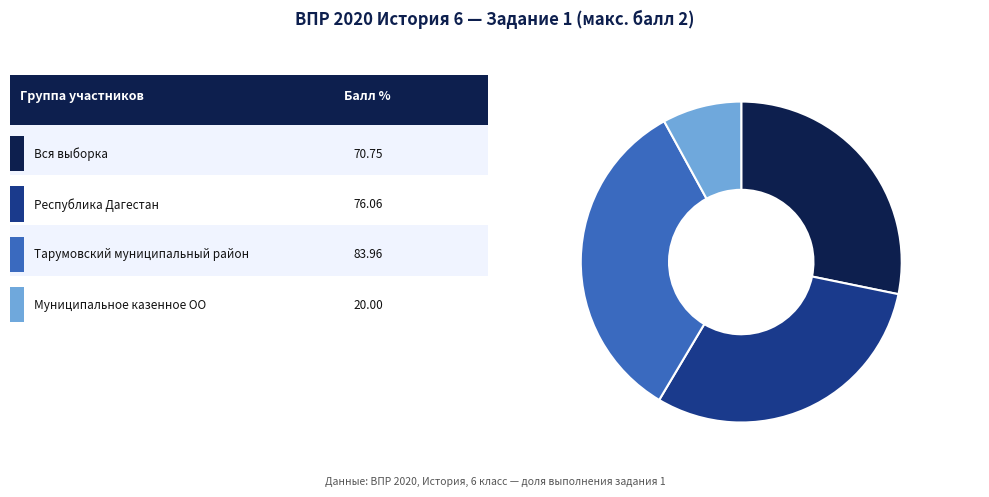

Is there any slice that represents more than half of the pie?

No